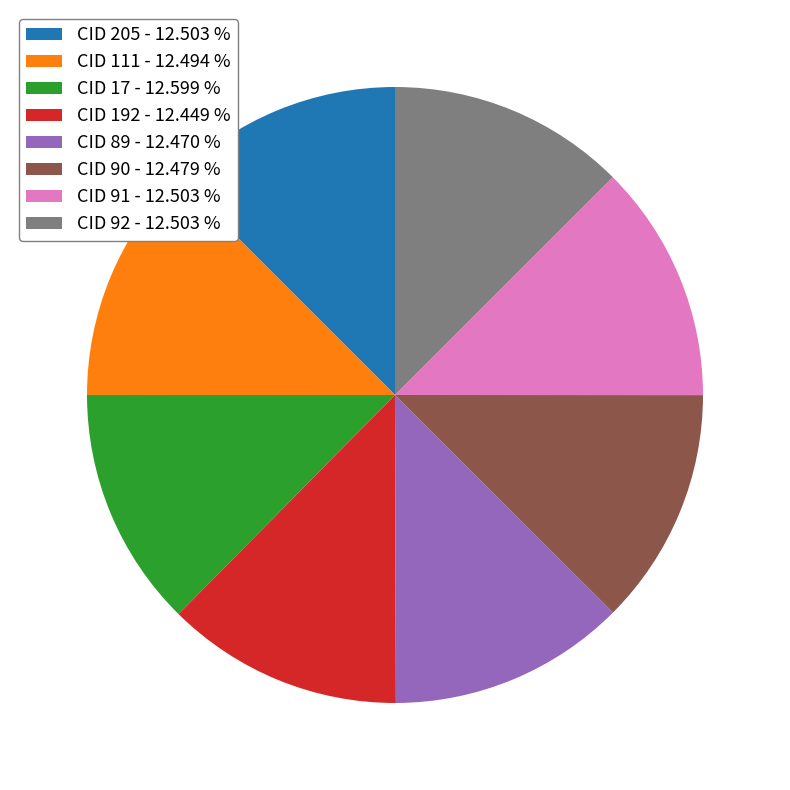

Do CID 111 - 12.494 % and CID 89 - 12.470 % together represent more than half of the pie?

No